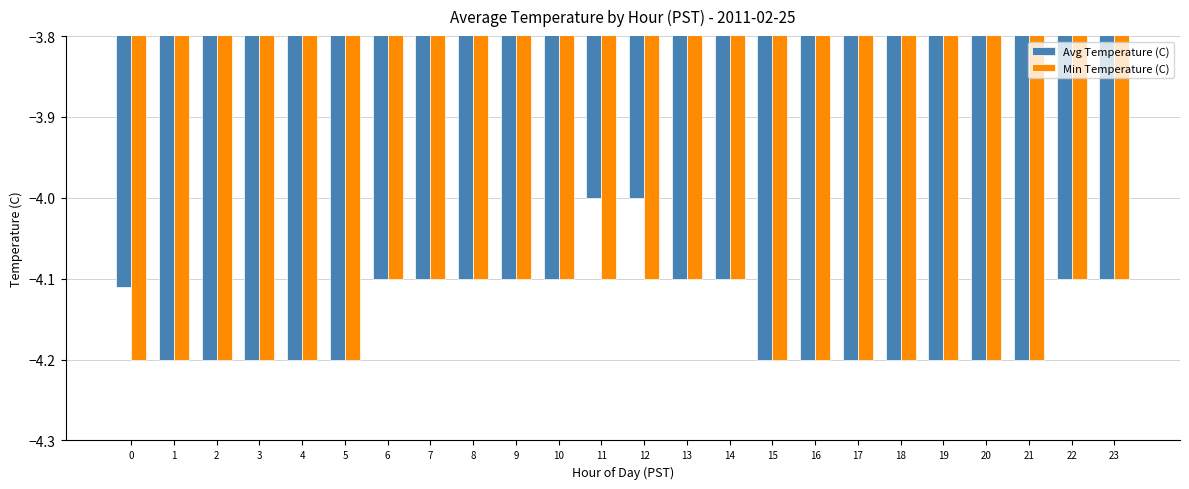

How many groups of bars are there?

24